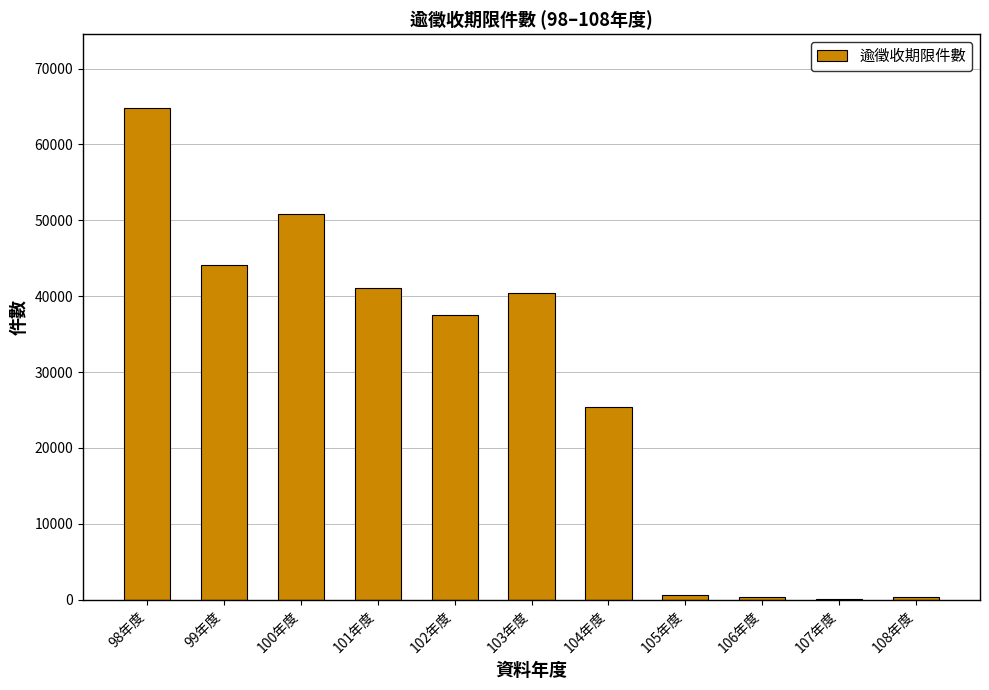

Where is the data nearest to the value 32452?

102年度